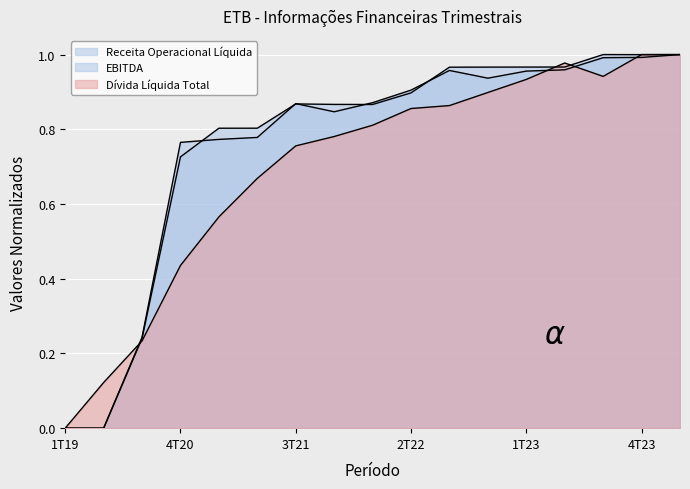

Which series has the largest total across all categories?

Receita Operacional Líquida